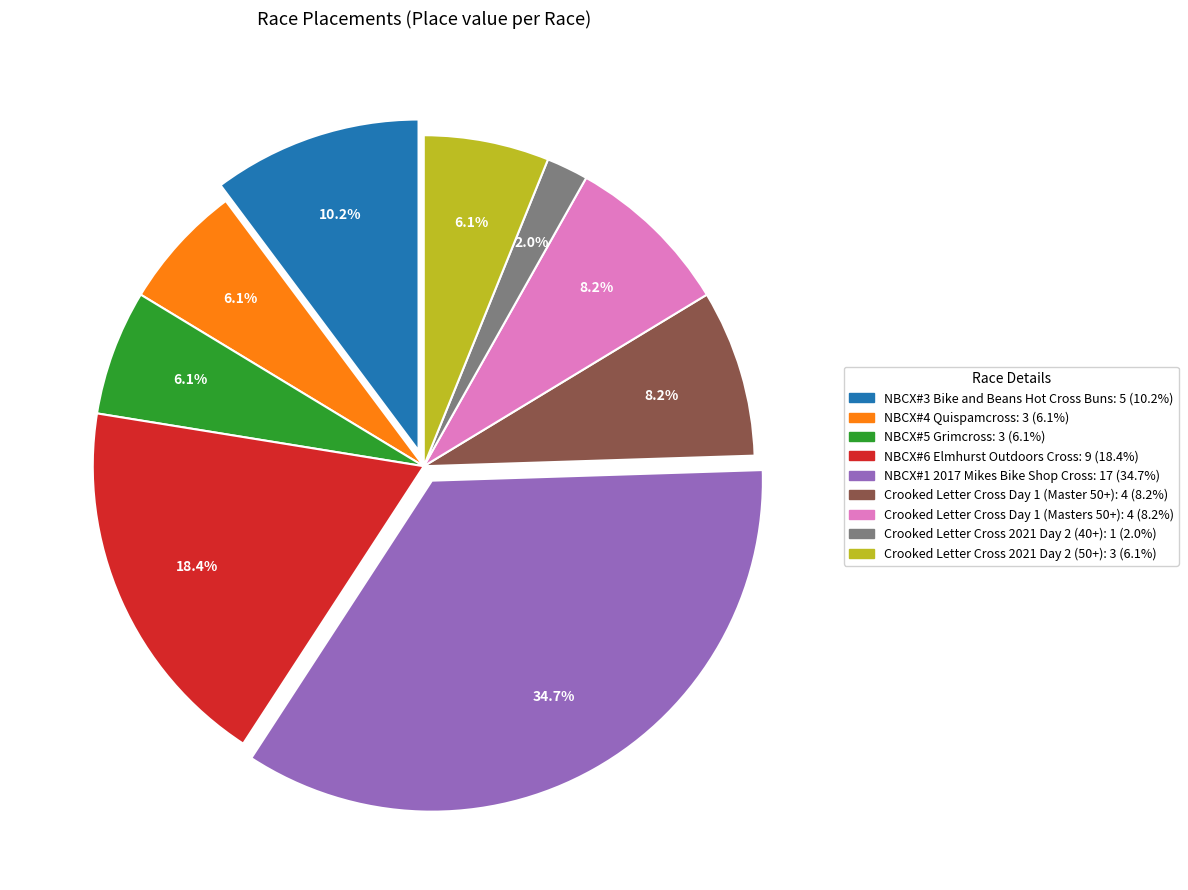

What percentage is the Crooked Letter Cross 2021 Day 2 (50+) slice, to the nearest percent?

6%